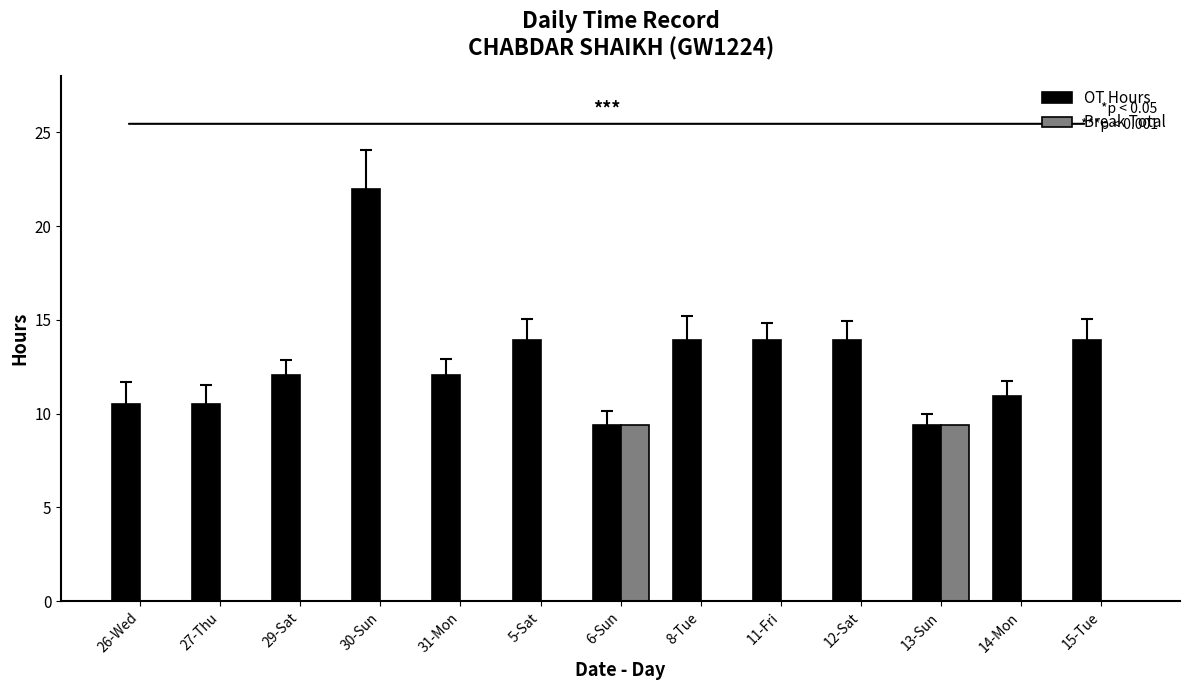

Is the value of Break Total at 26-Wed greater than the value of OT Hours at 13-Sun?

No